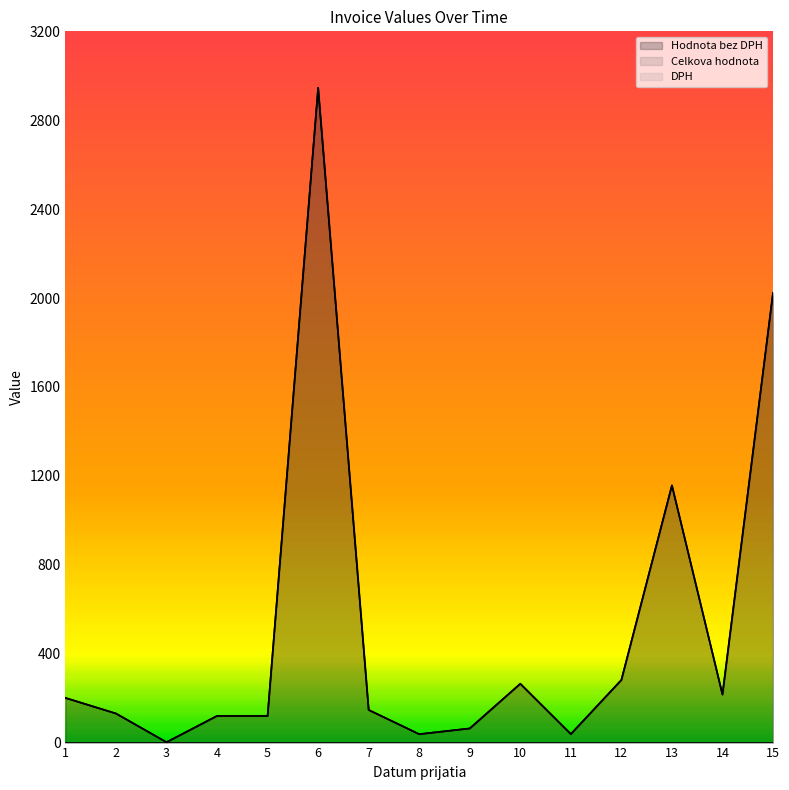

In Celkova hodnota, how many points are lower than both neighbors (excluding endpoints)?

4